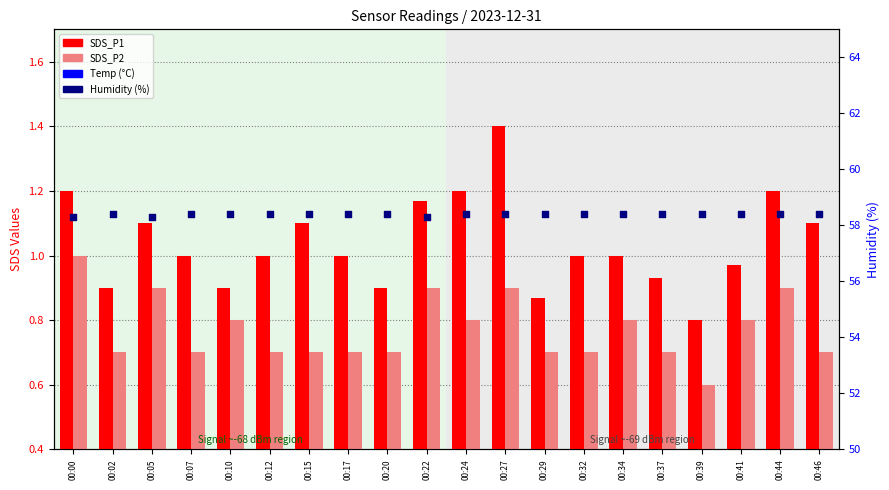

At how many categories does at least one series exceed 21?

20